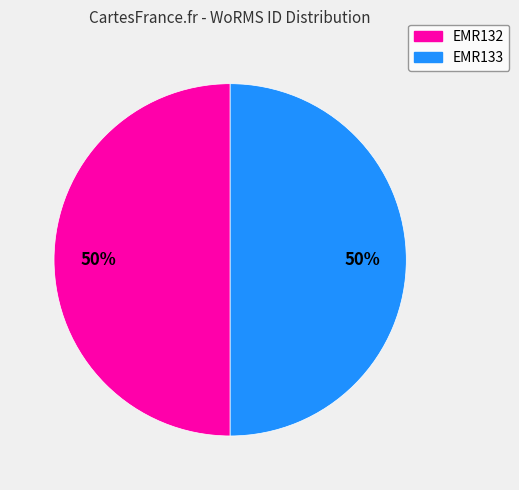

Is it true that EMR132 is 50% of the pie?

True